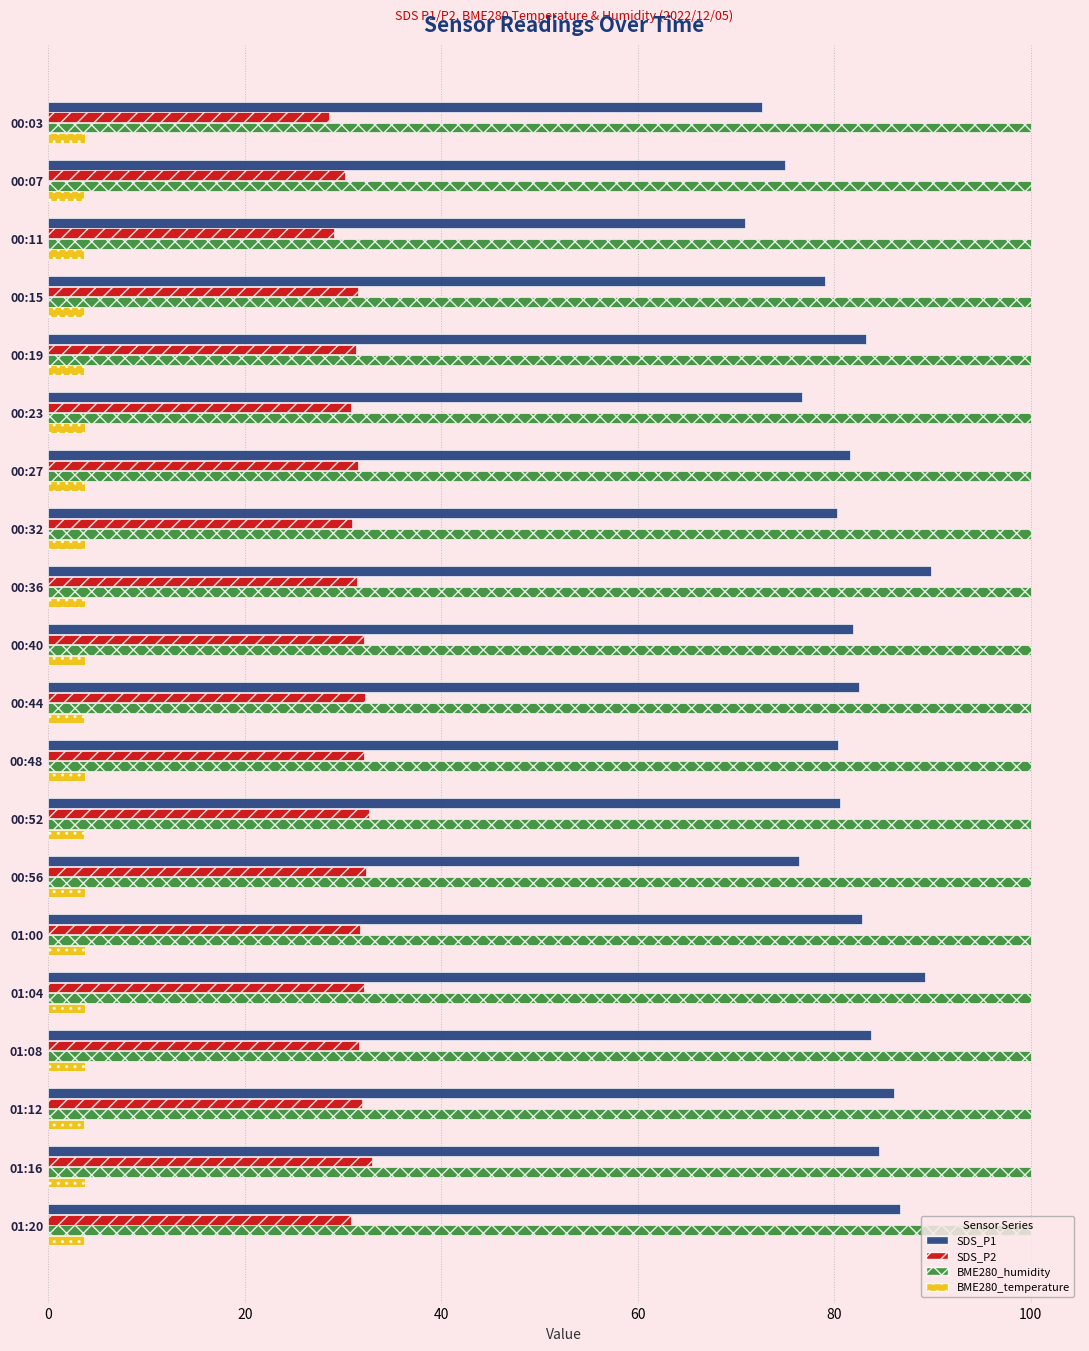

Which series has the widest spread of values?

SDS_P1